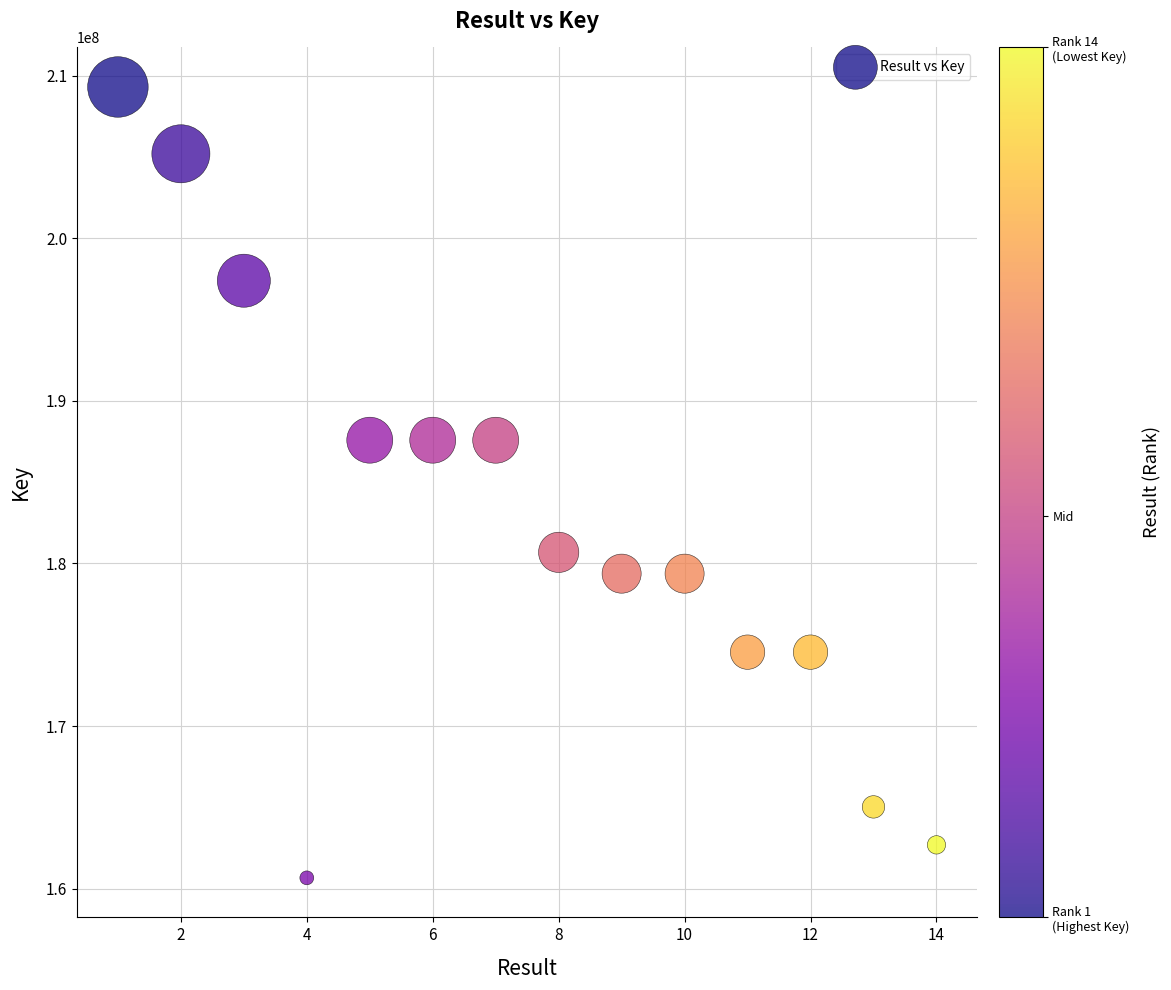

What is the range of X values (max minus min)?

13